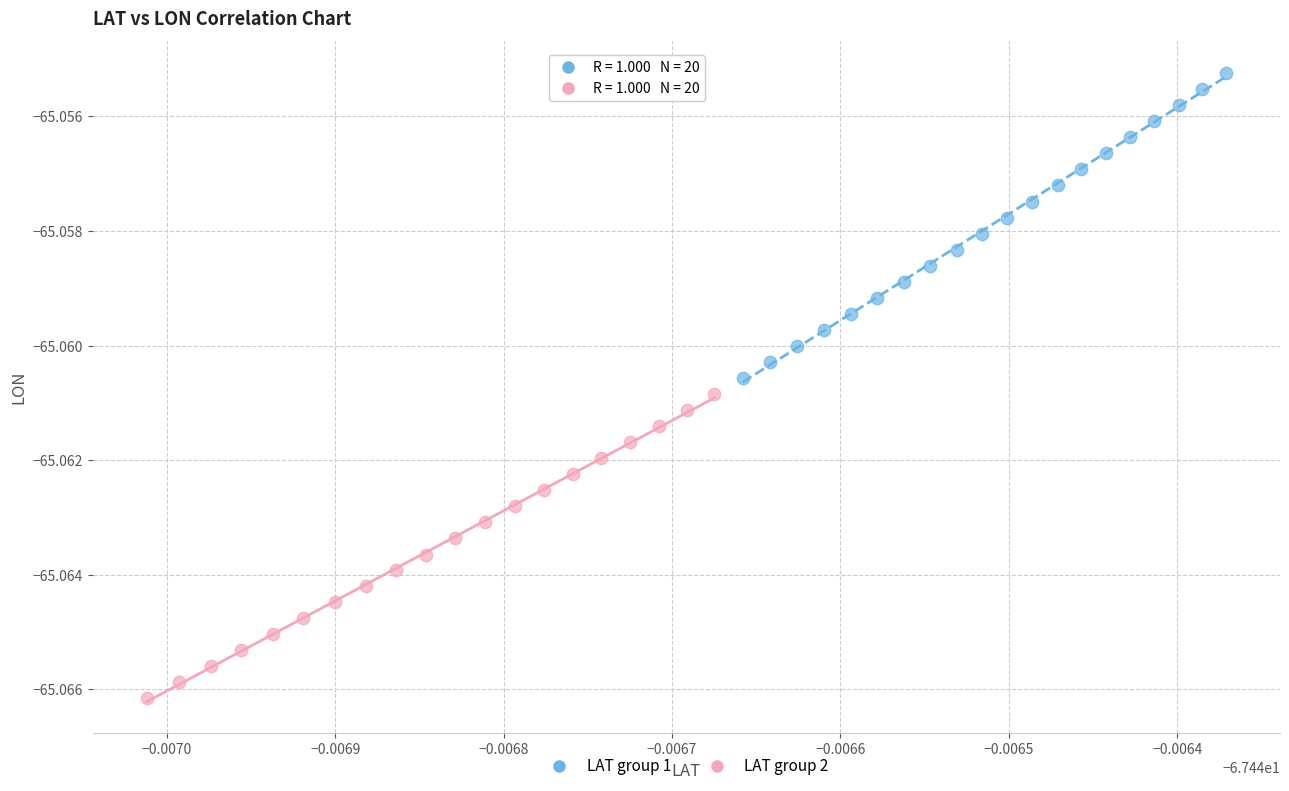

Which series reaches the minimum Y coordinate?

LAT group 2